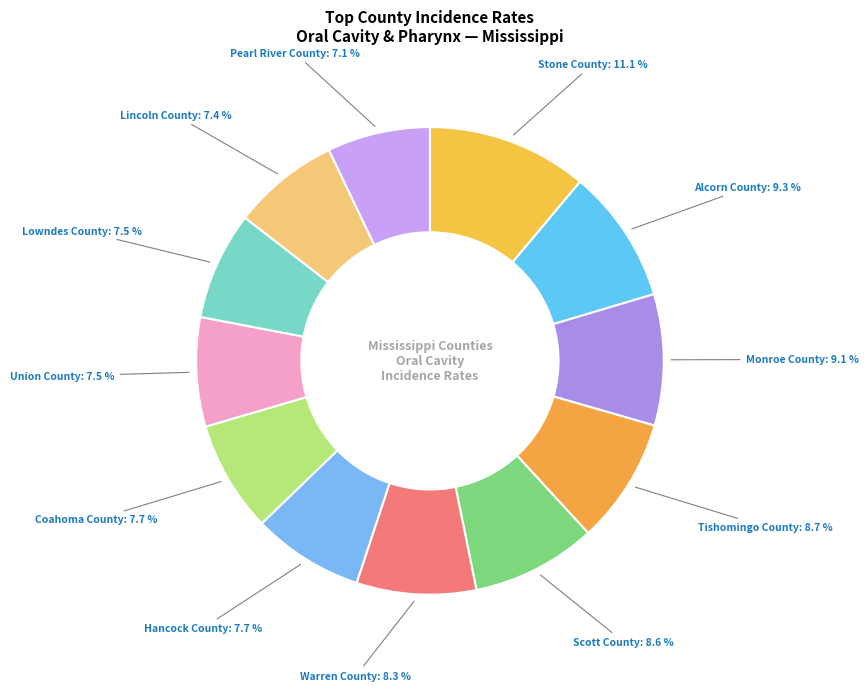

What is the largest slice in the pie chart?

Stone County